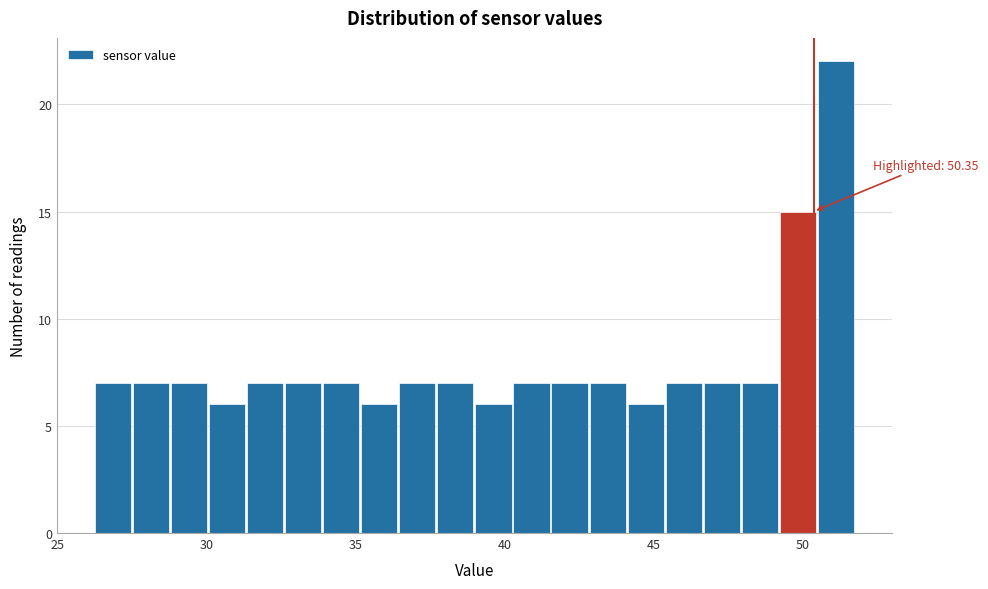

Around what value on the x-axis is the tallest bar? Give the approximate position of its centre, as read against the axis.

51.0